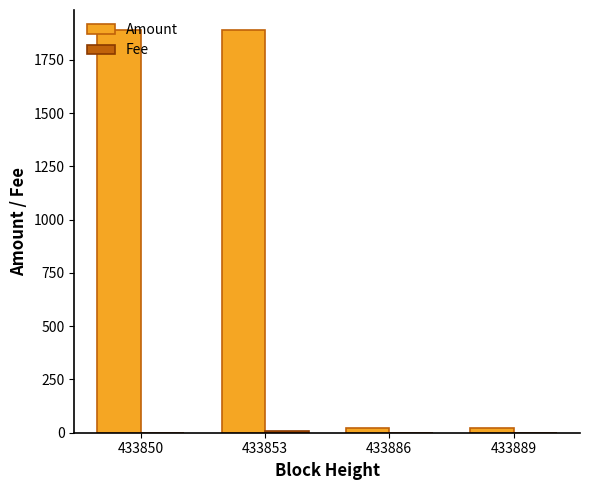

Is it true that Amount equals 1890 at 433853?

True